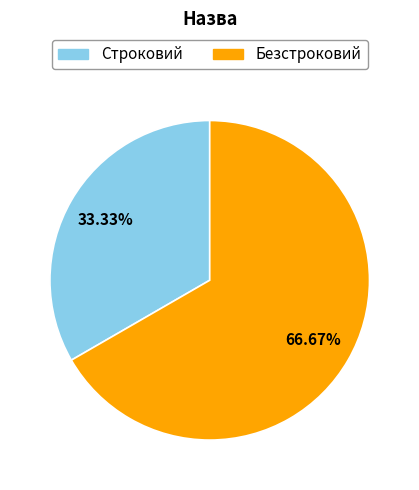

To the nearest percent, what portion does Строковий represent?

33%